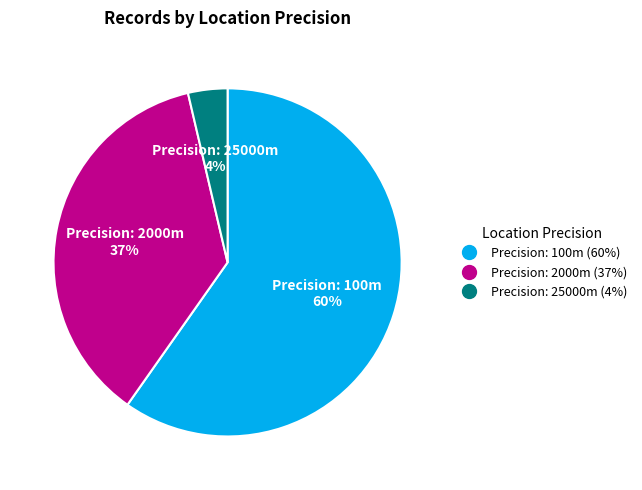

Is there a majority slice in this chart?

Yes